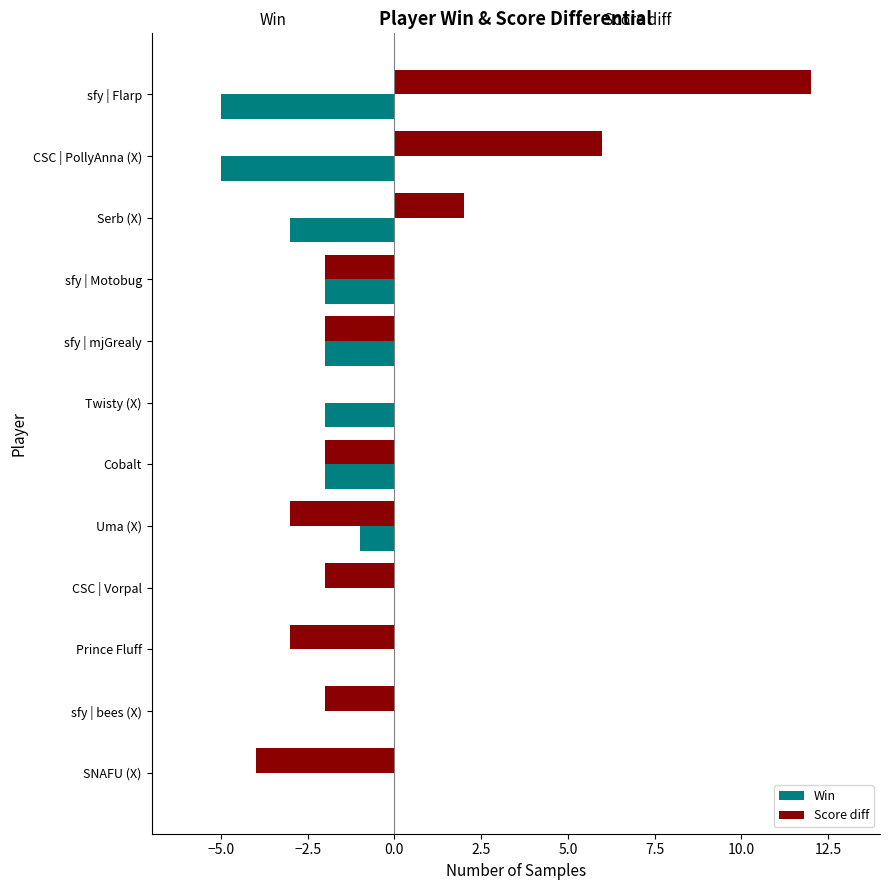

Is the value of Win at sfy | Flarp greater than the value of Score diff at CSC | PollyAnna (X)?

No